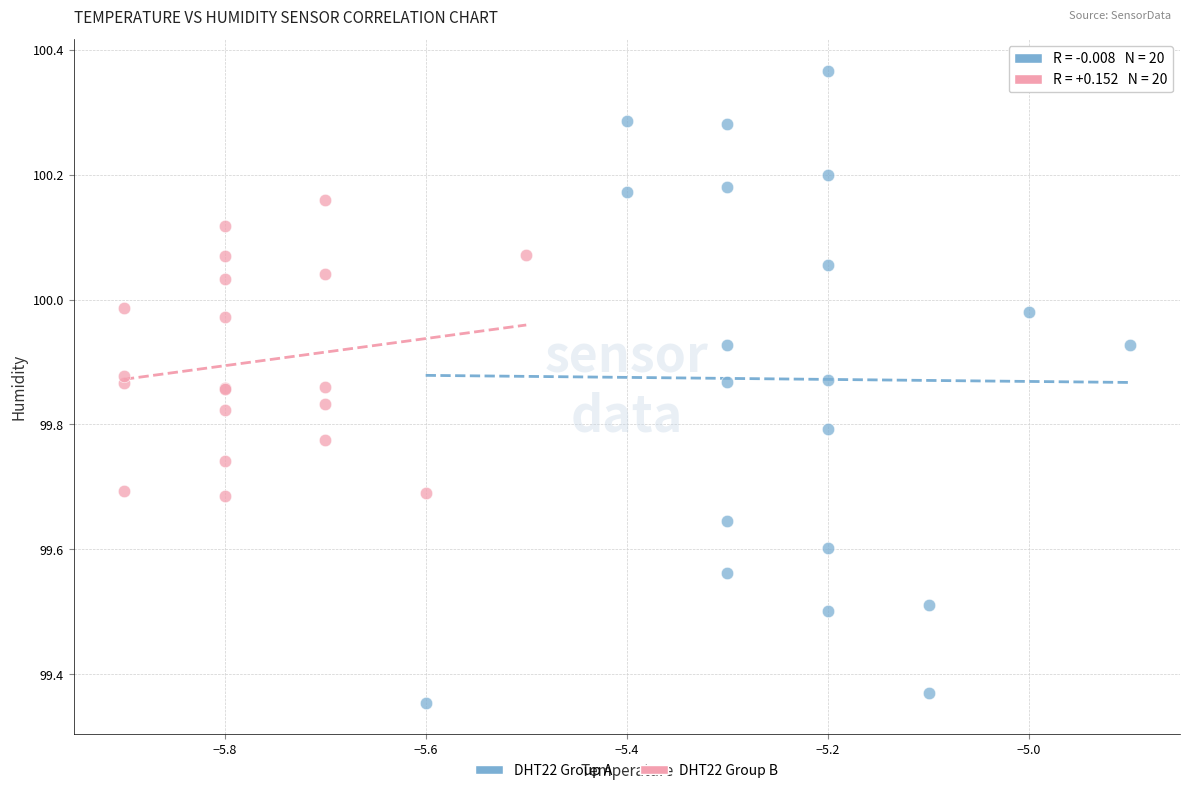

Which series has the largest Y range (max minus min)?

DHT22 Group A